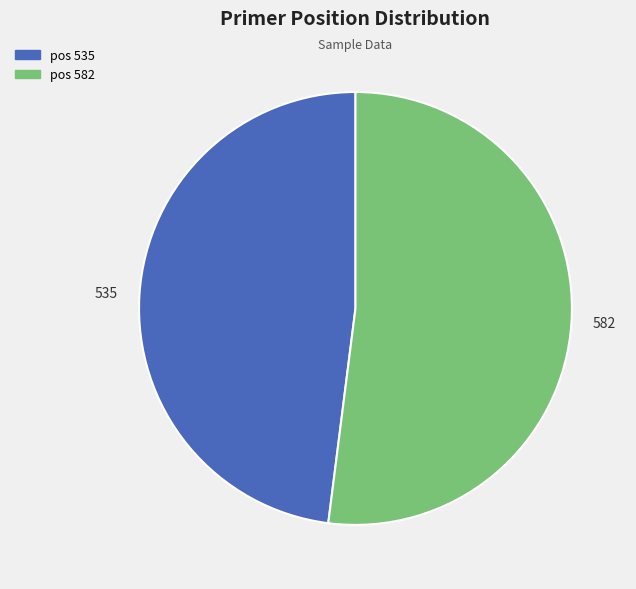

Between pos 535 and pos 582, which is larger?

pos 582